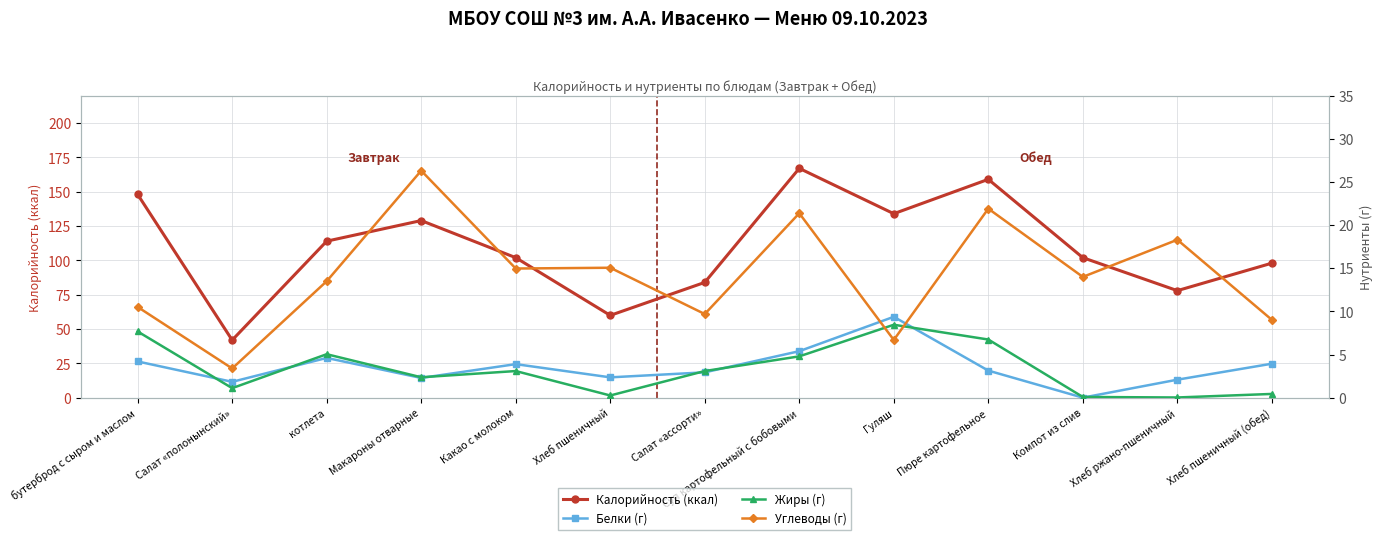

Which series has the largest total across all categories?

Калорийность (ккал)